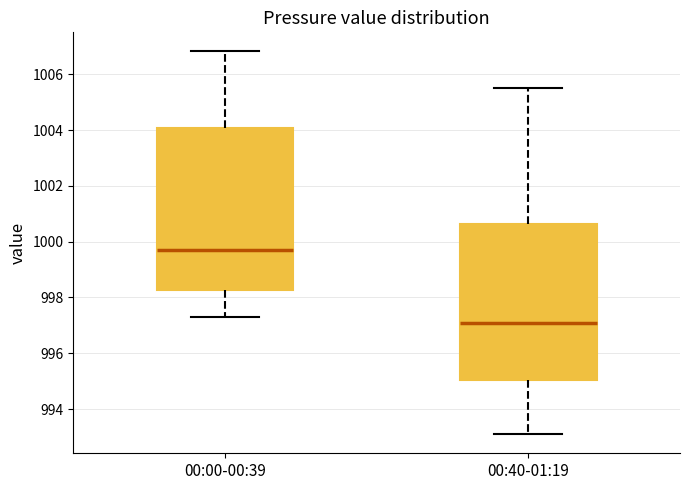

Reading left to right, read every box against the y-axis: the position of its median line, the range the box covers, and the ends of its whiskers. The values are not printed on the chart, so give them approximately, as read against the axis.

00:00-00:39: median 999.8, box 998.2 to 1004.0, whiskers 997.2 to 1006.8
00:40-01:19: median 997.2, box 995.0 to 1000.6, whiskers 993.2 to 1005.6